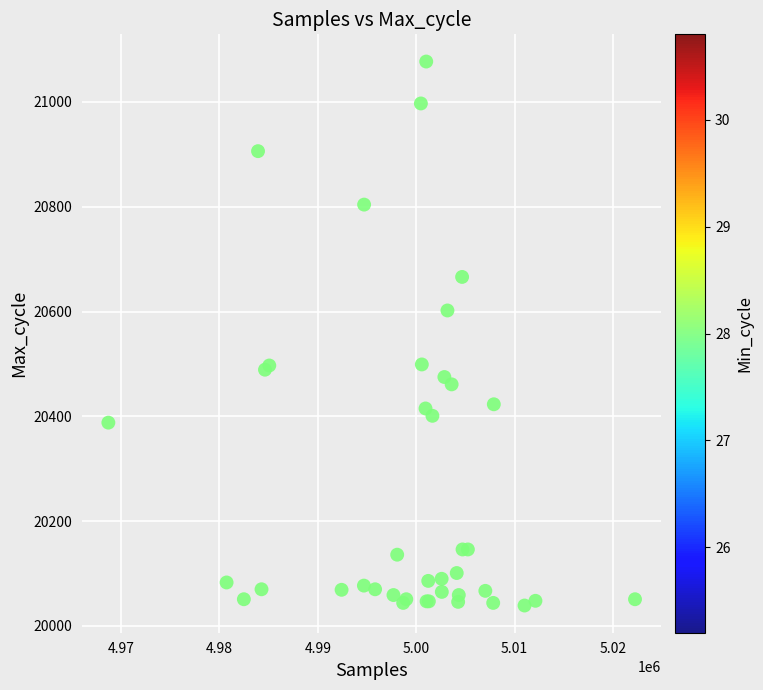

What Y value in the scatter plot is closest to 20558?

20602